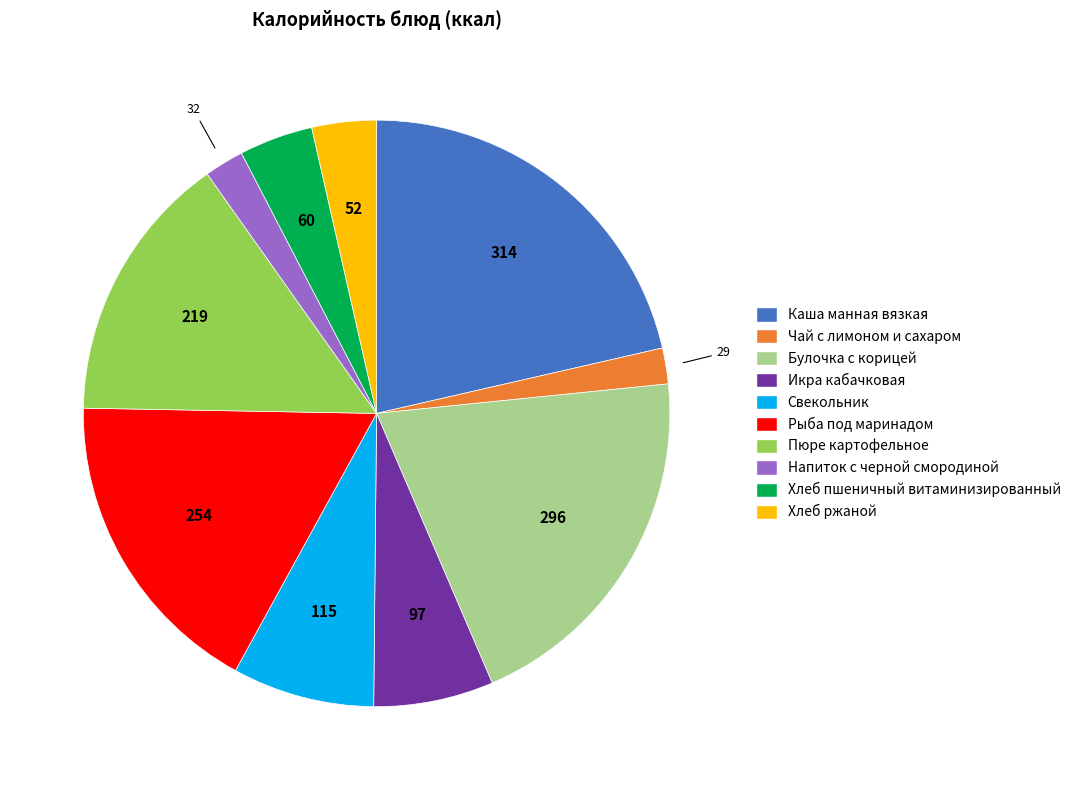

Does Икра кабачковая represent more than half of the total?

No